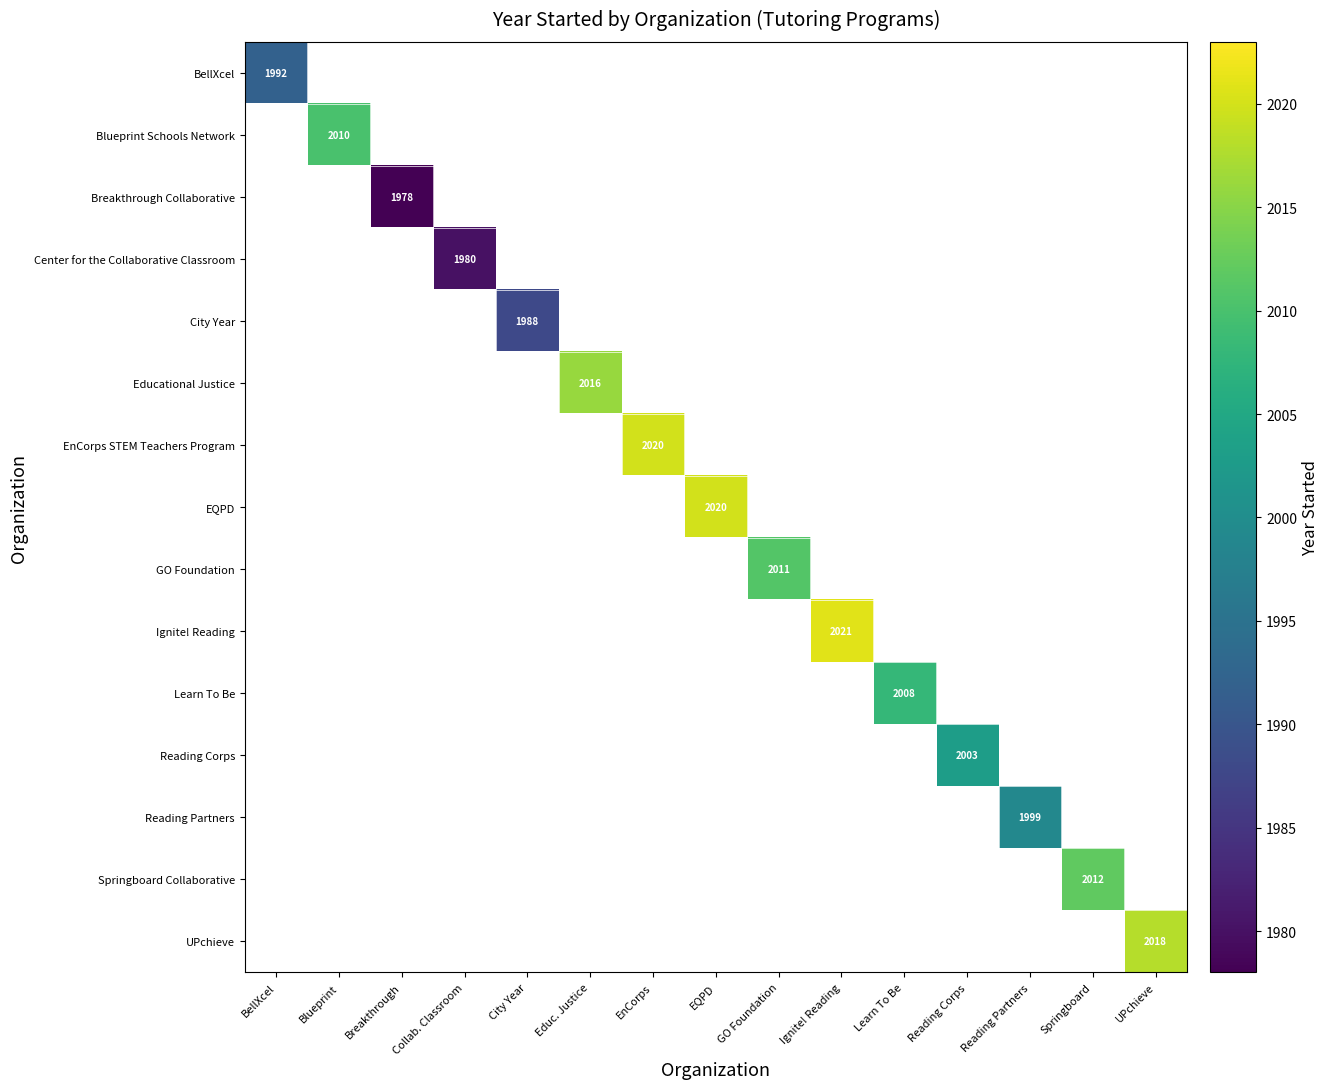

How many data points does each series have?

15